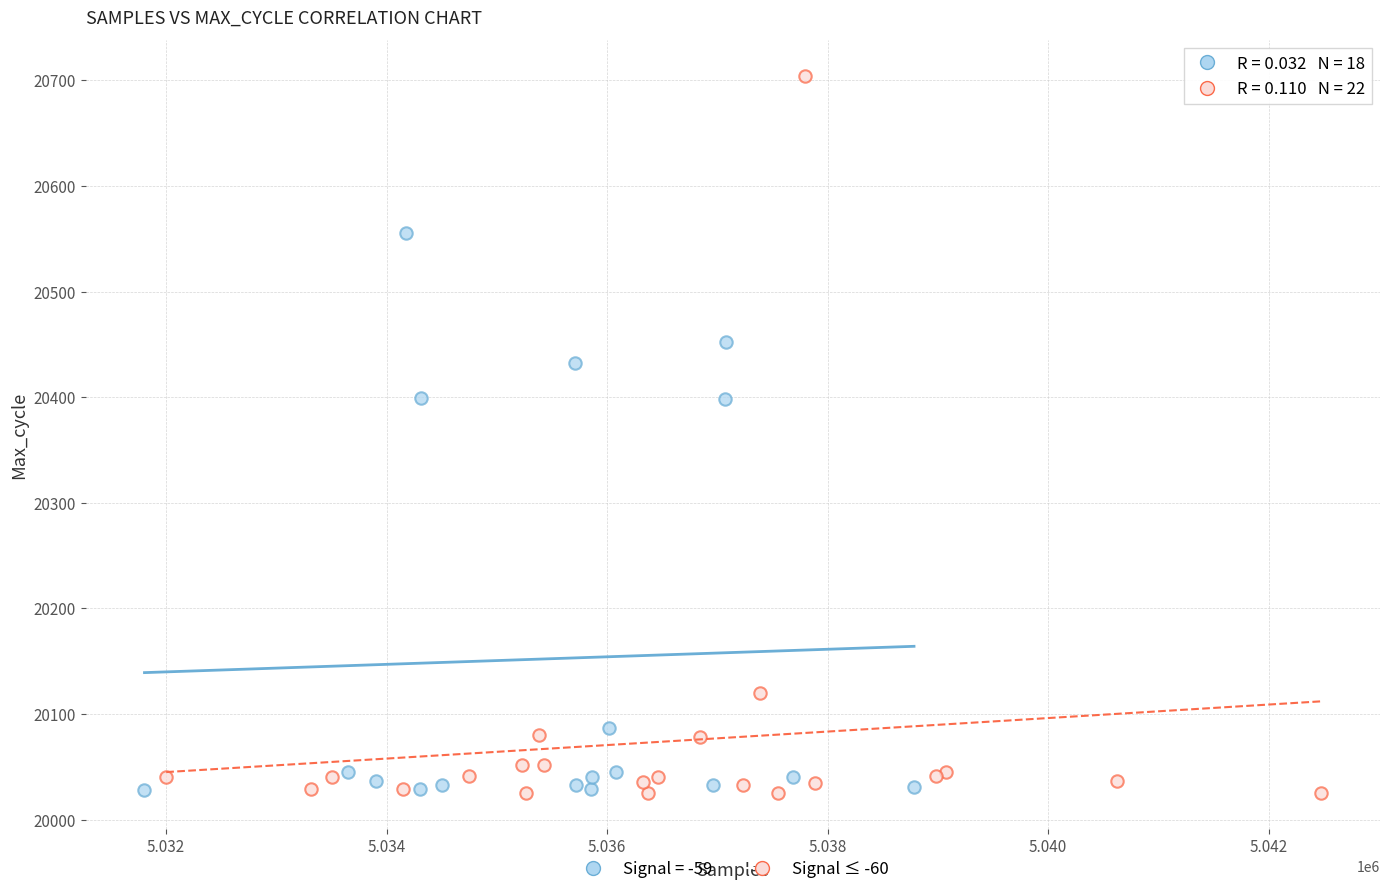

Which series contains the highest Y value?

Signal ≤ -60